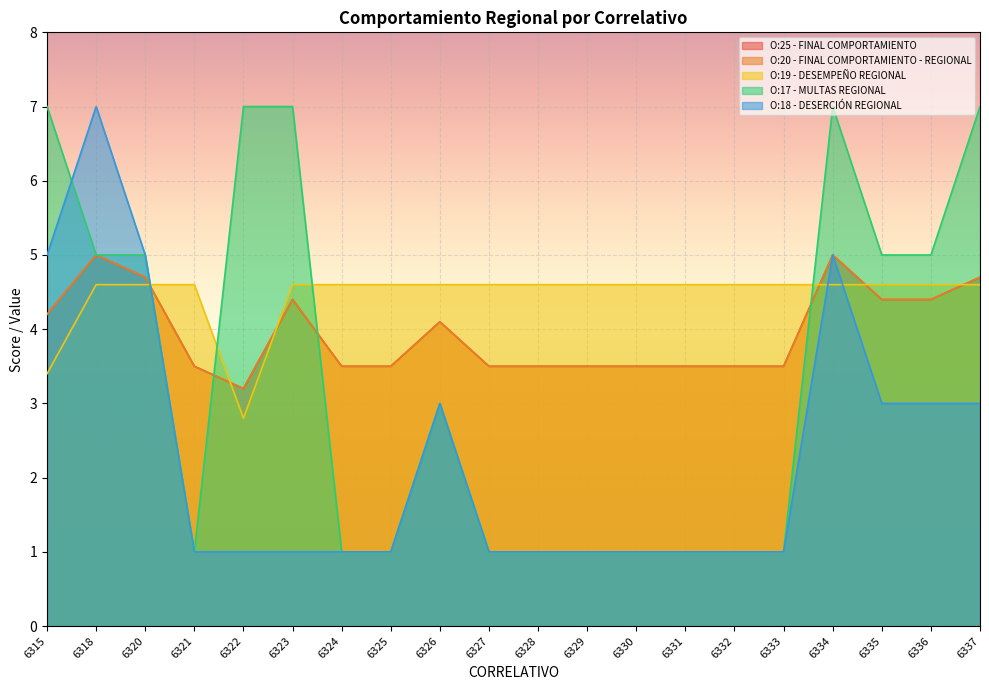

At 6332, list the series in order from largest to smallest.

O:19 - DESEMPEÑO REGIONAL, O:25 - FINAL COMPORTAMIENTO, O:20 - FINAL COMPORTAMIENTO - REGIONAL, O:17 - MULTAS REGIONAL, O:18 - DESERCIÓN REGIONAL